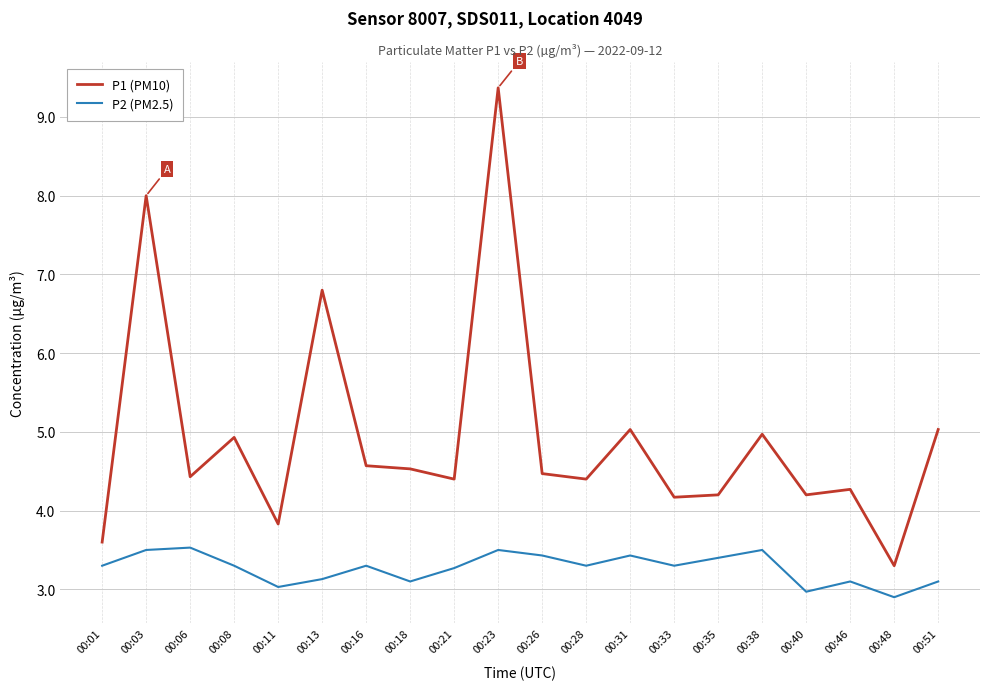

What is the total value across all series at 00:38?

8.5